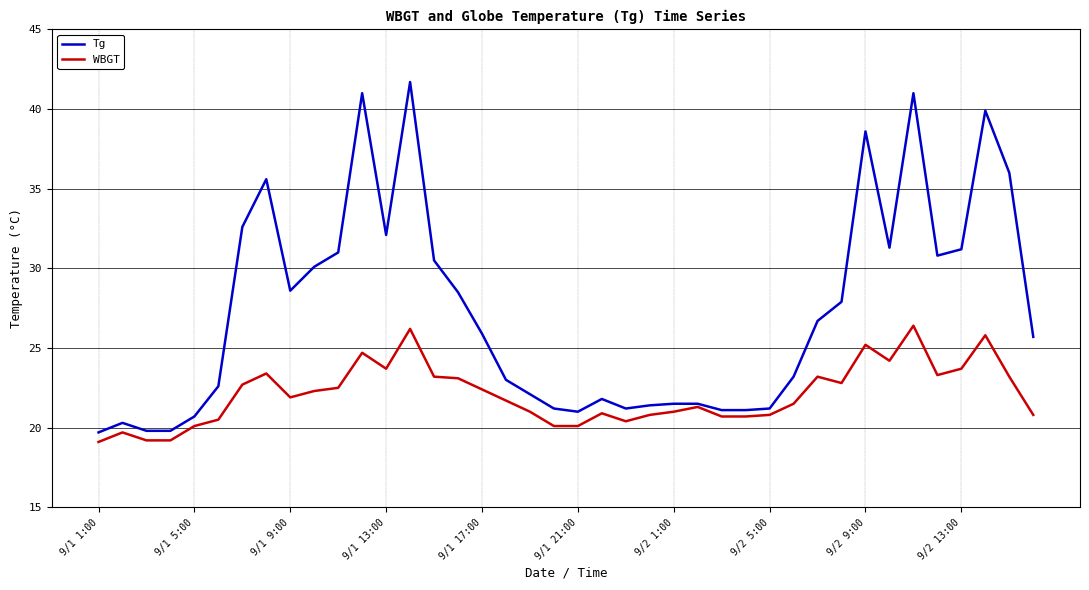

Which series has the largest range (max minus min)?

Tg